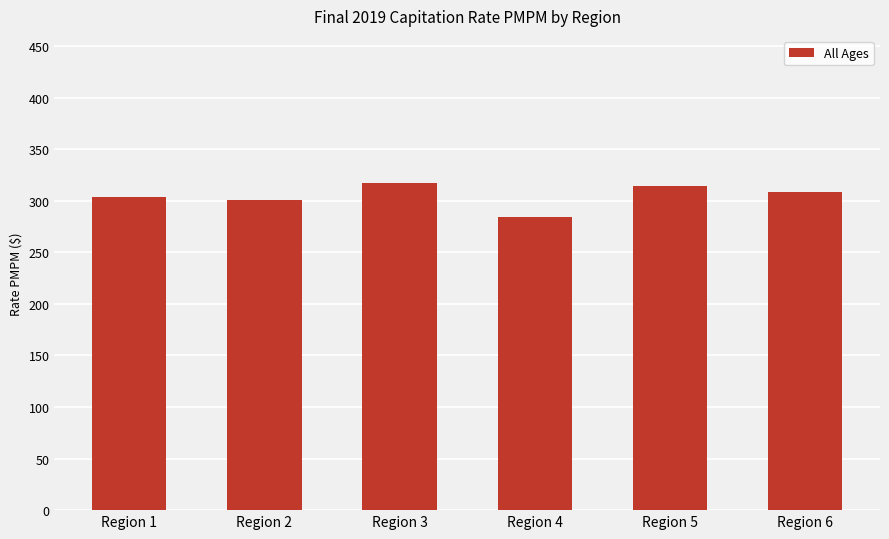

What is the difference between the maximum and second lowest values?

16.5